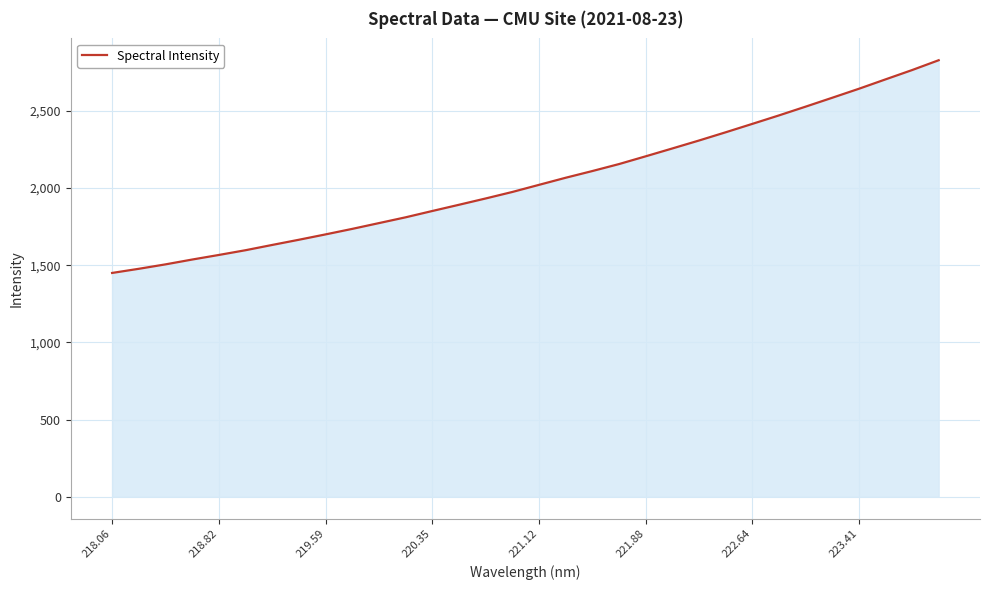

What is the smallest value displayed?

1449.8